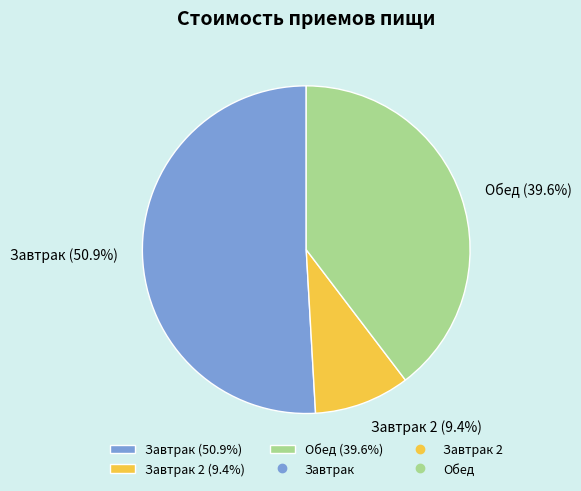

What is the ratio of the value at Обед (39.6%) to the value at Завтрак 2 (9.4%)?

4.2